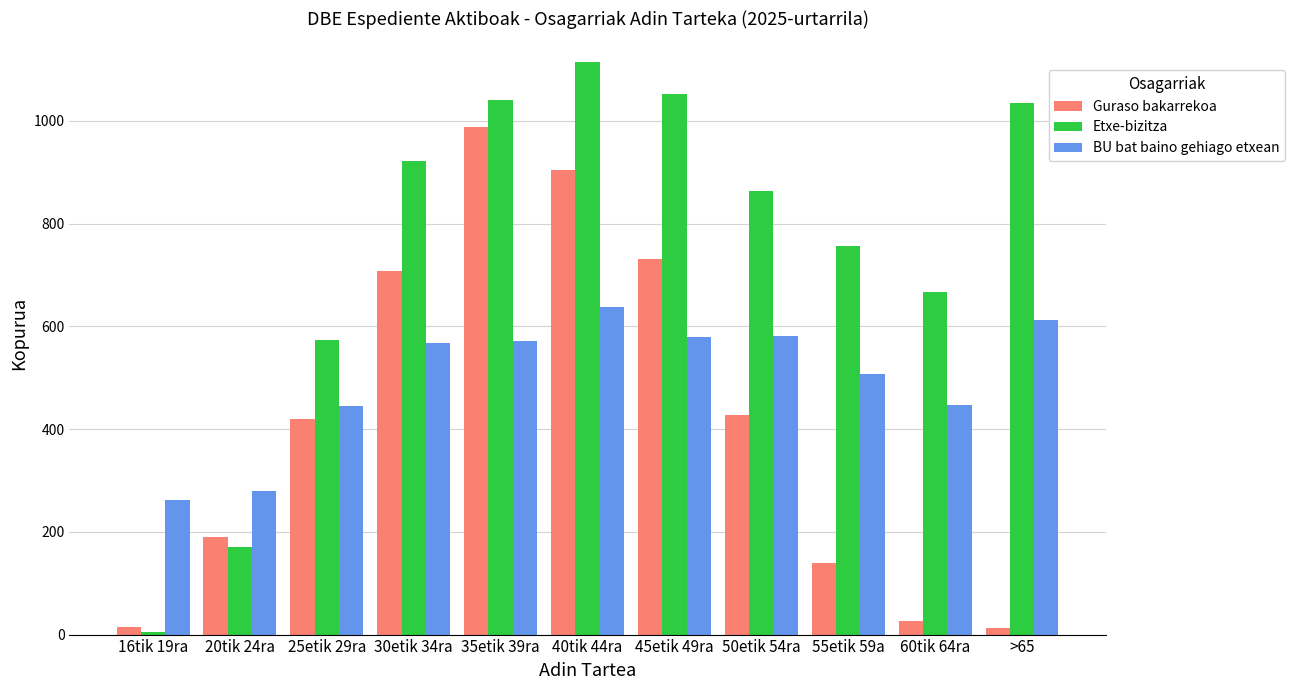

List the series in order of their peak value, highest first.

Etxe-bizitza, Guraso bakarrekoa, BU bat baino gehiago etxean